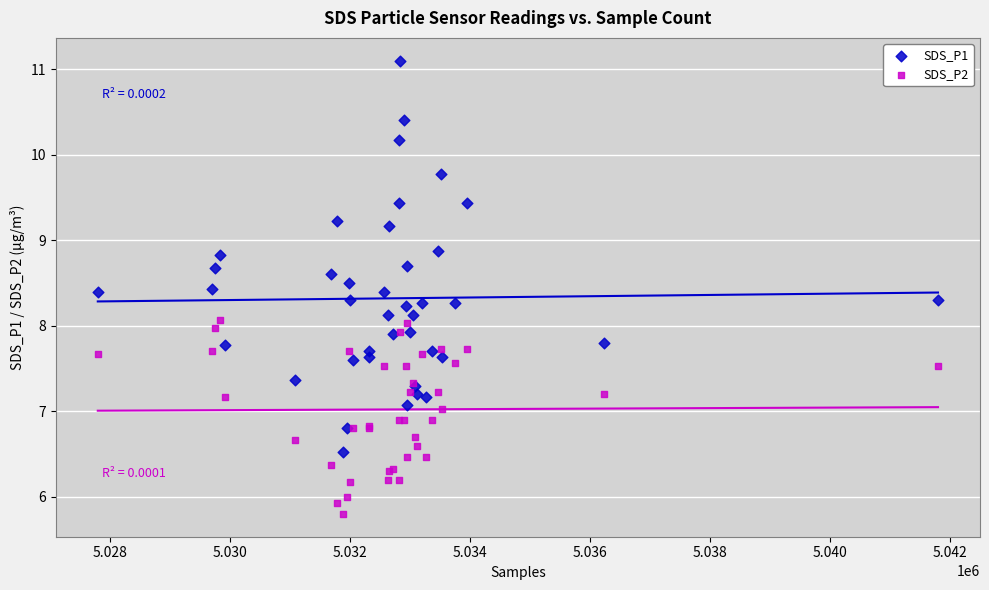

What is the X range (max minus min) for the scatter plot?

14015.0